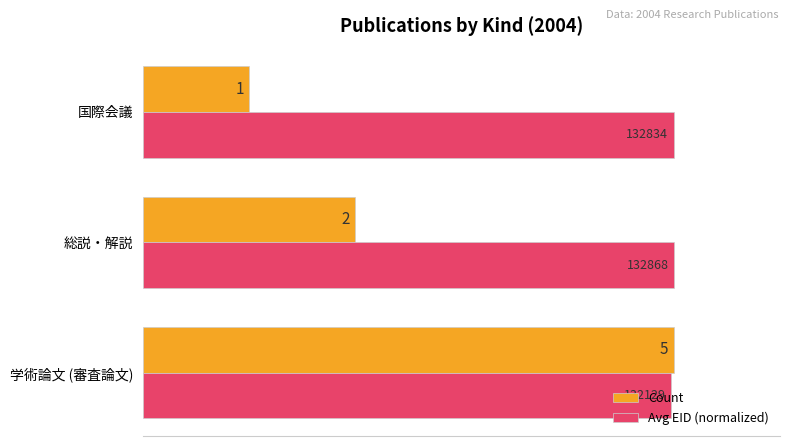

What are all the series names shown in the legend?

Count, Avg EID (normalized)